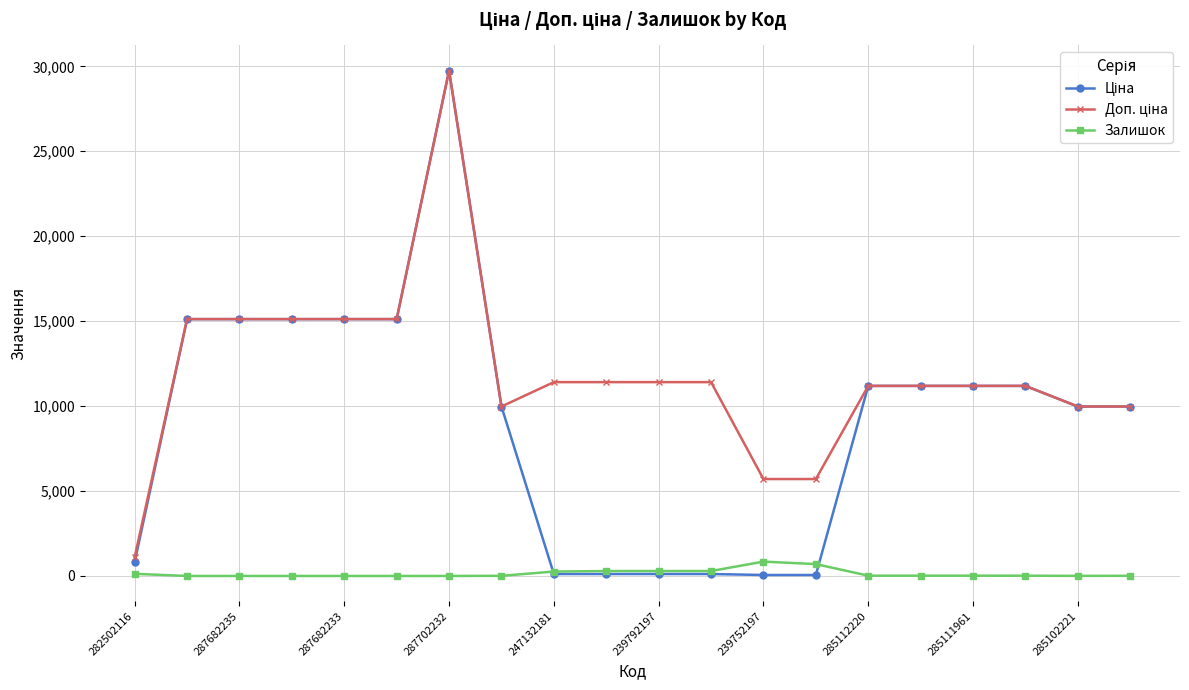

At how many categories does at least one series exceed 16414?

1